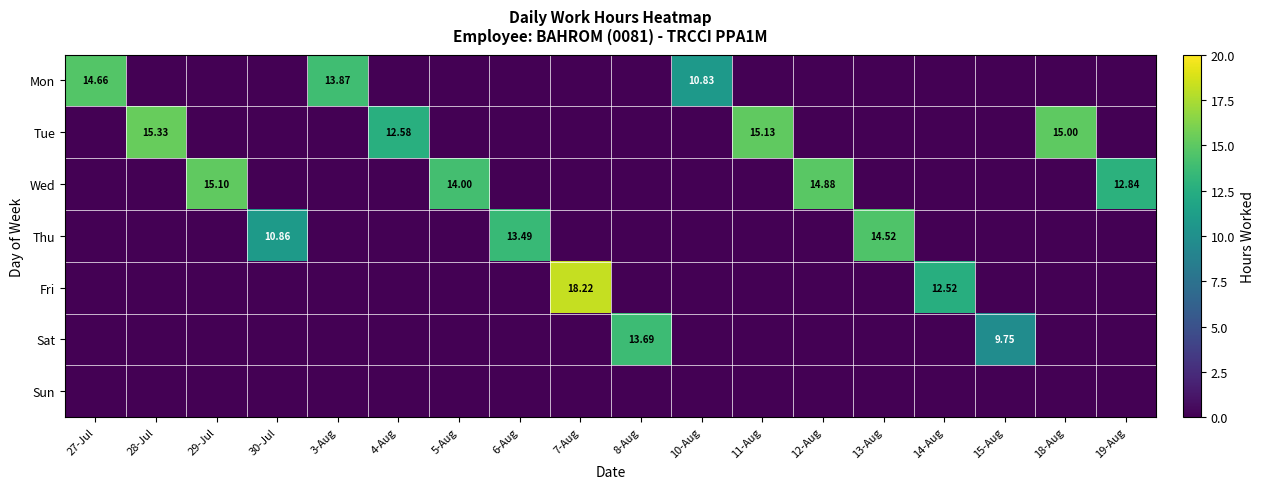

Is the value of Sat at 13-Aug greater than the value of Mon at 4-Aug?

No